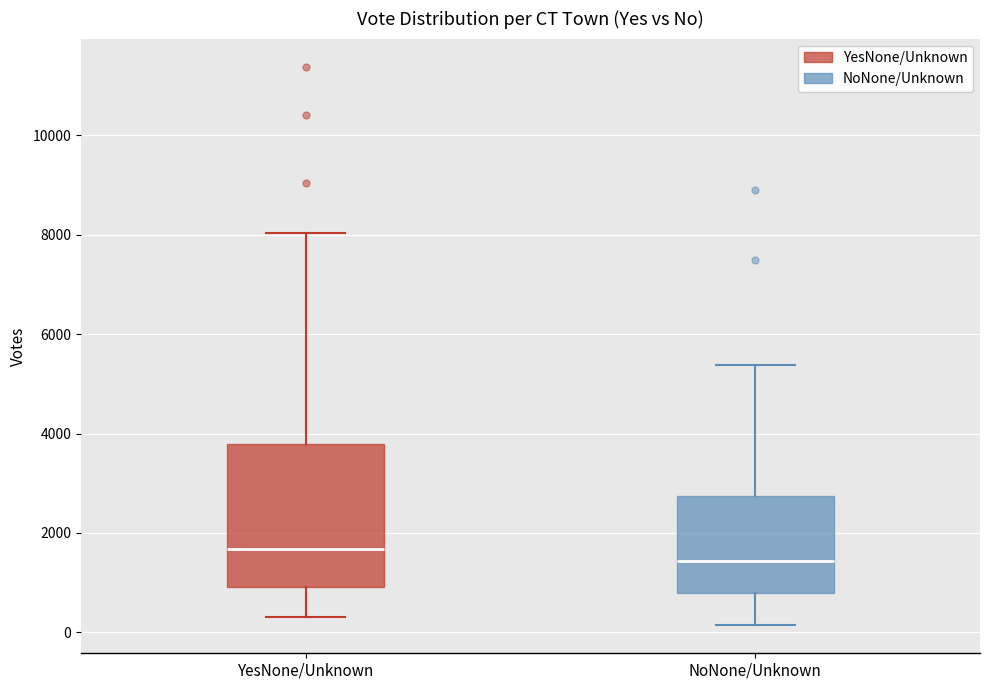

Reading left to right, read every box against the y-axis: the position of its median line, the range the box covers, and the ends of its whiskers. The values are not printed on the chart, so give them approximately, as read against the axis.

YesNone/Unknown: median 1600, box 1000 to 3800, whiskers 400 to 8000
NoNone/Unknown: median 1400, box 800 to 2800, whiskers 200 to 5400